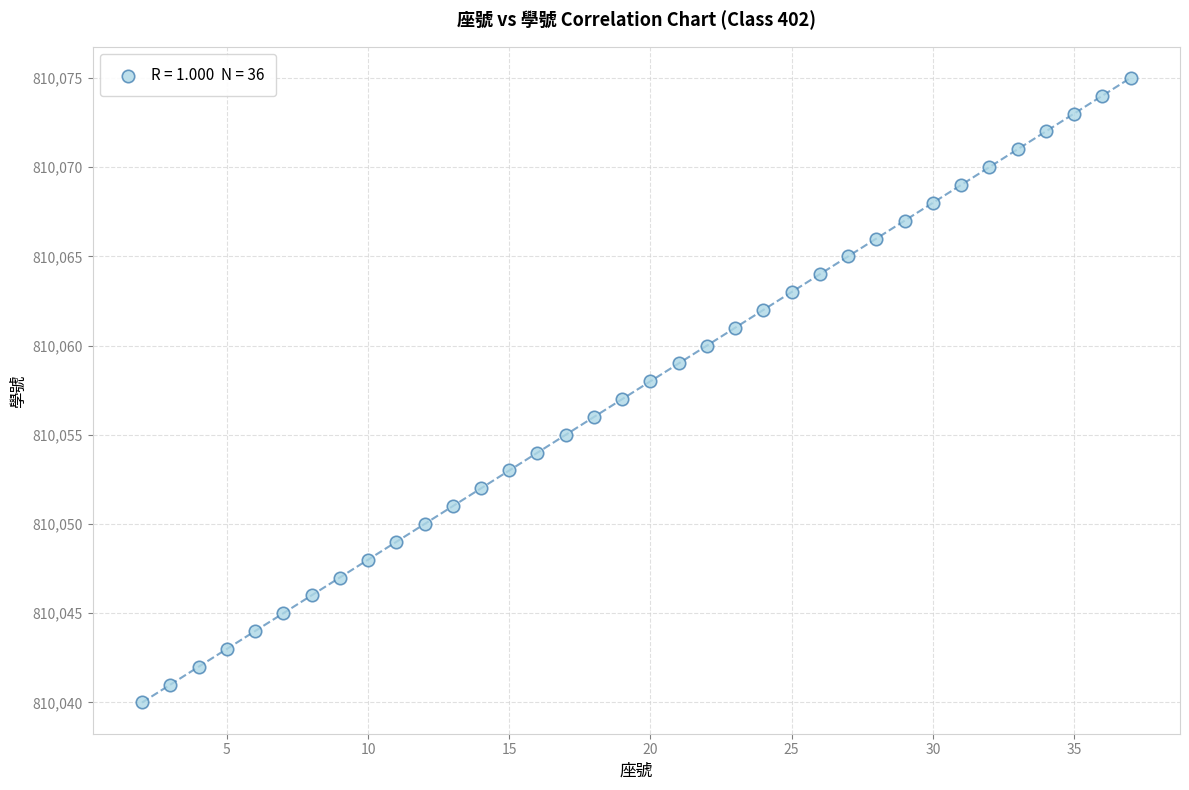

What is the range of X values (max minus min)?

35